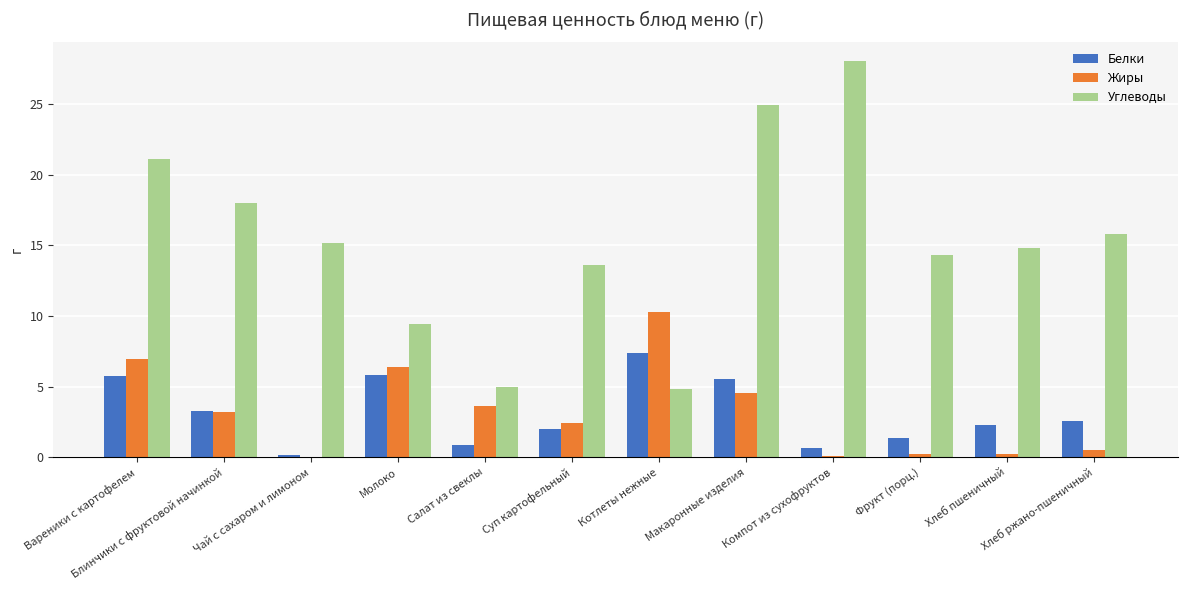

At which label does Углеводы reach its peak?

Компот из сухофруктов